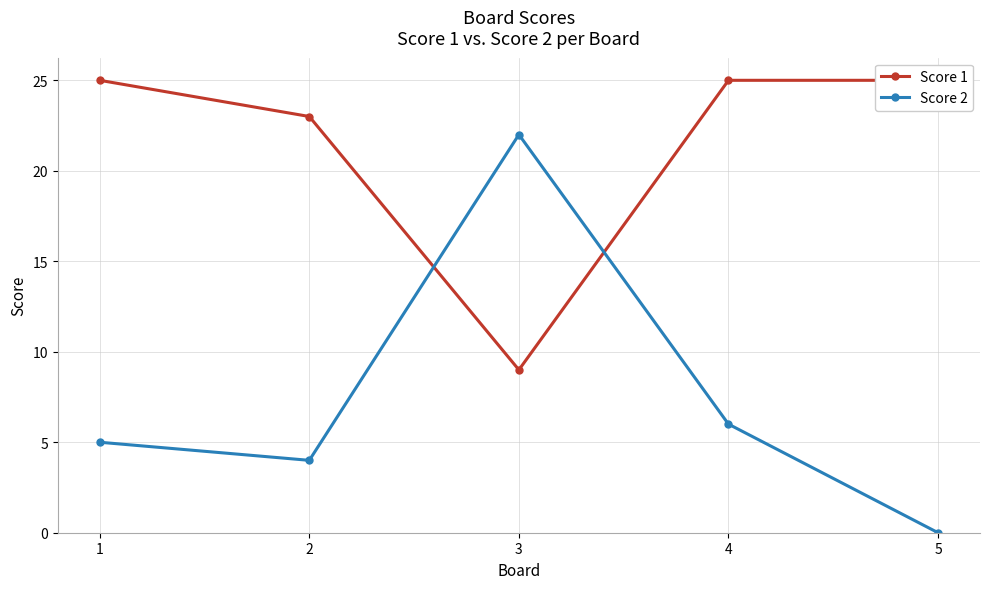

Reading left to right, extract all data points from this chart.

Score 1: 25	23	9	25	25
Score 2: 5	4	22	6	0